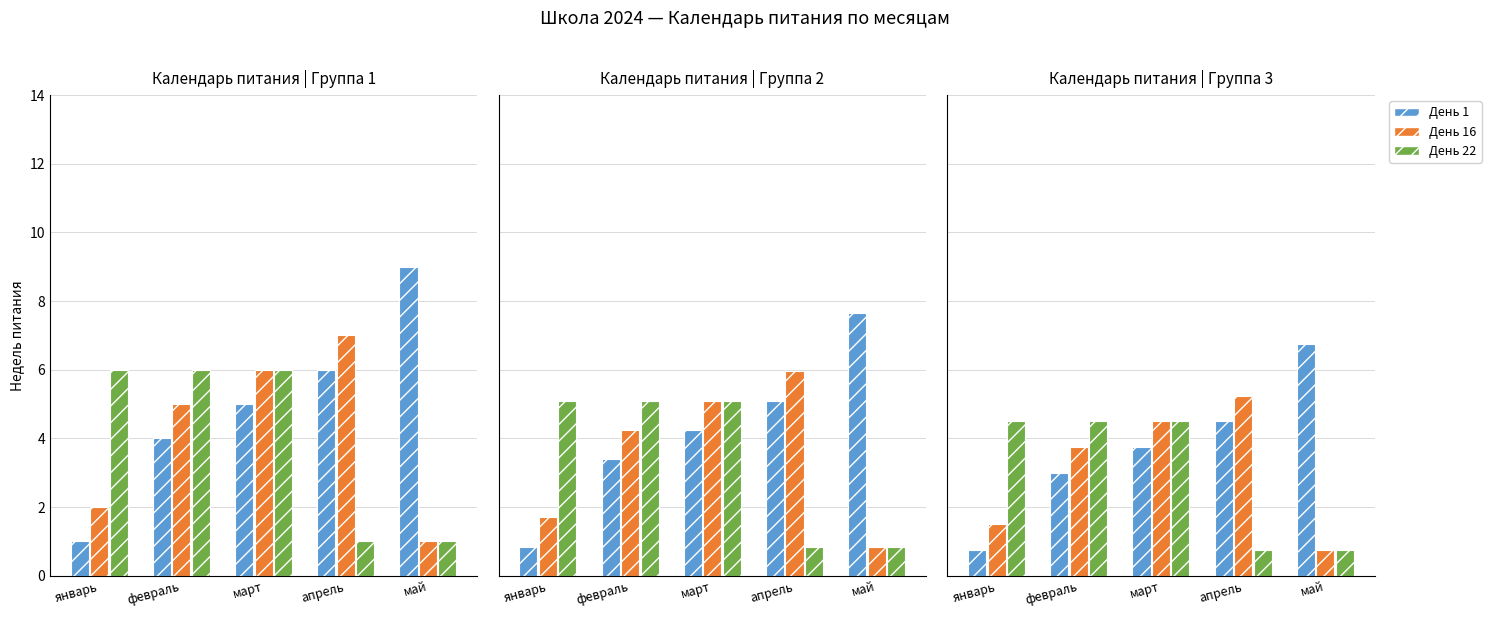

True or false: День 1 has a value of 10.0 at май.

False